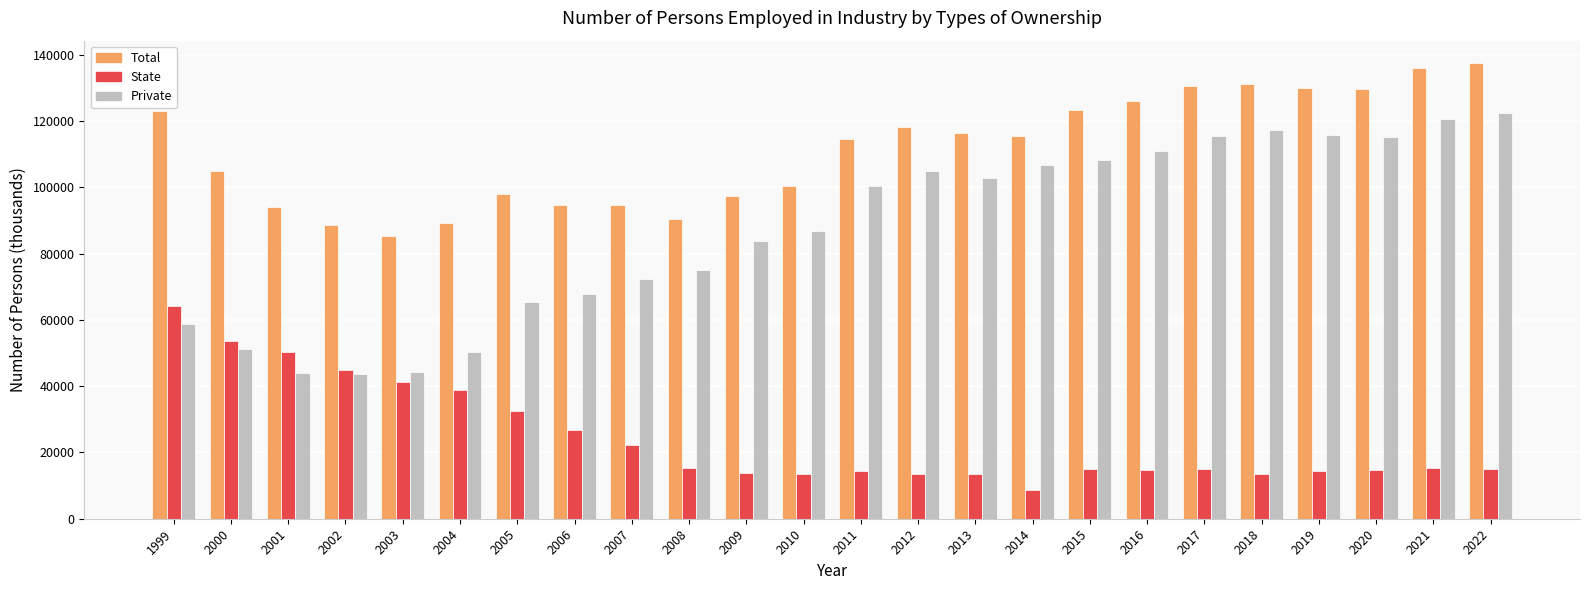

True or false: Total has a value of 129759 at 2020.

True